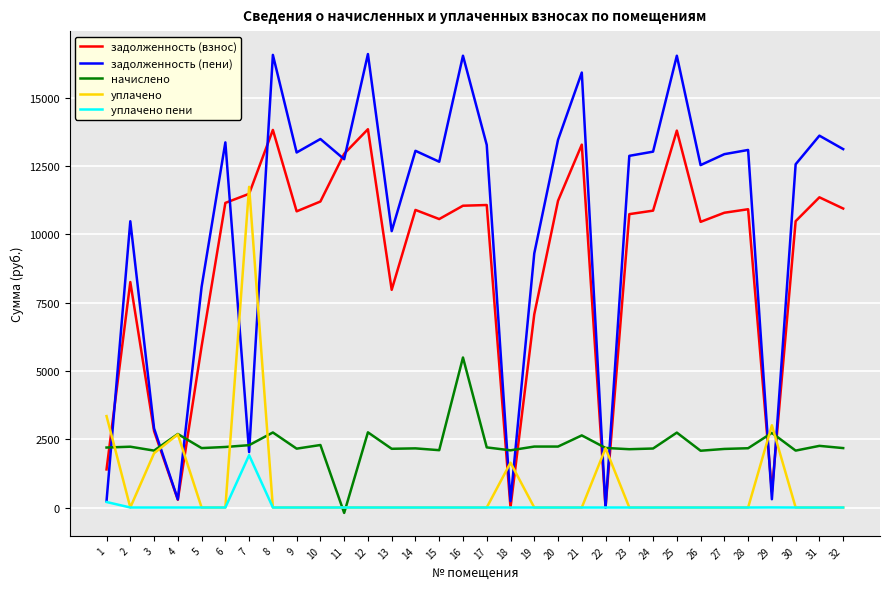

Which series changed the most between 2 and 14?

задолженность (взнос)